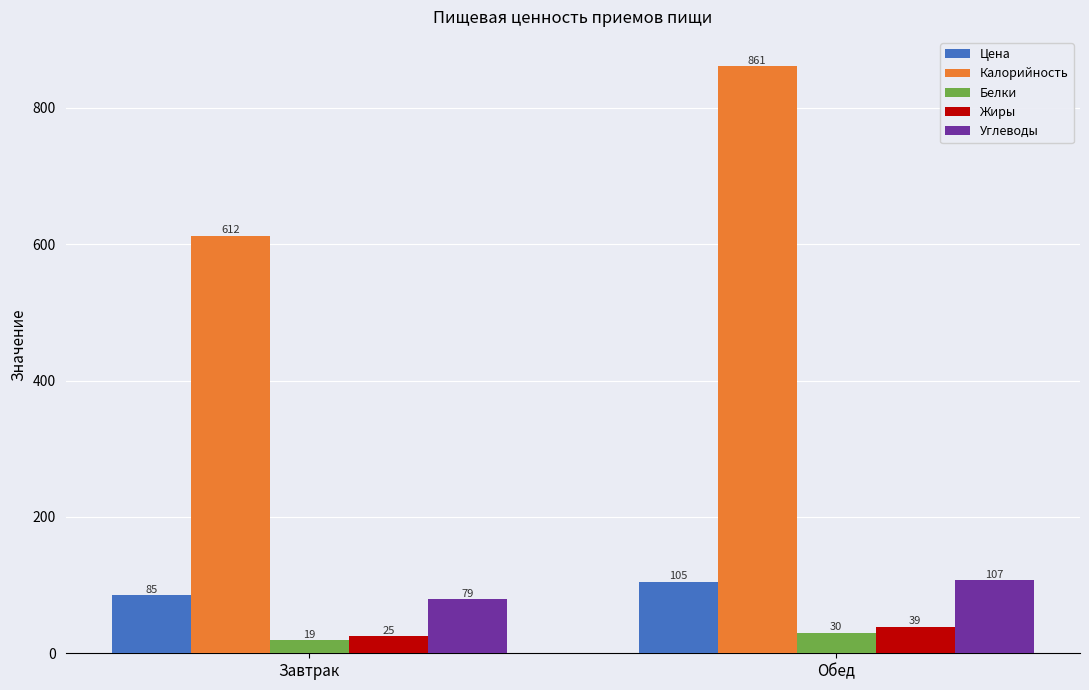

What is the minimum value for Жиры?

25